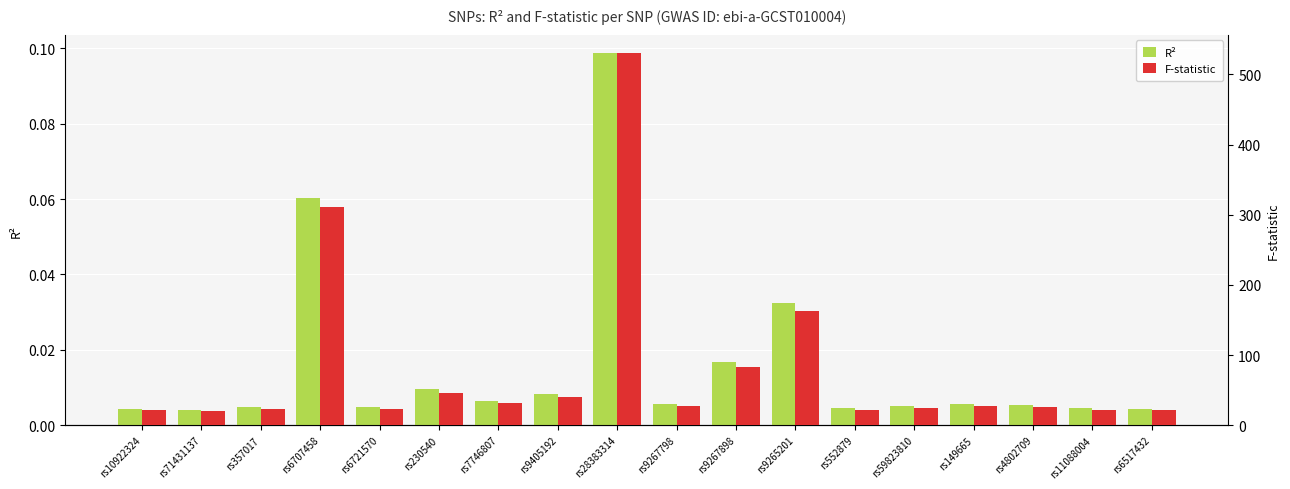

Which has a higher value, rs9405192 or rs10922324?

rs9405192